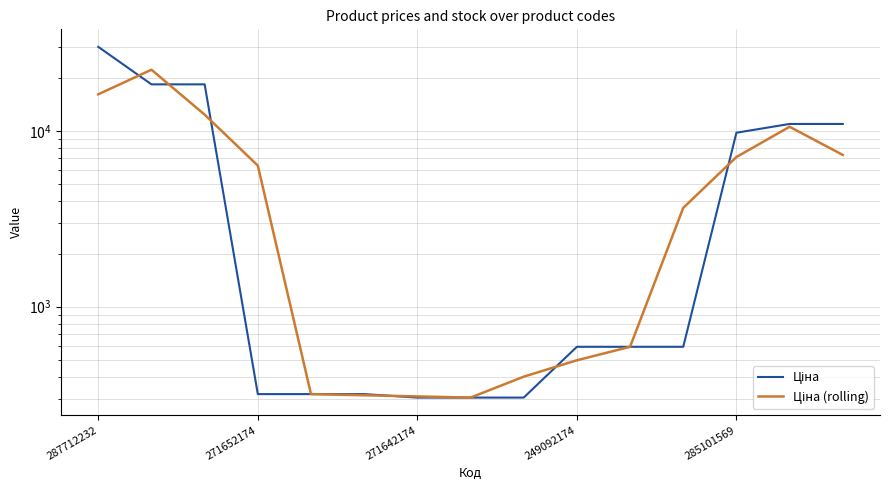

How many data points does each series have?

15